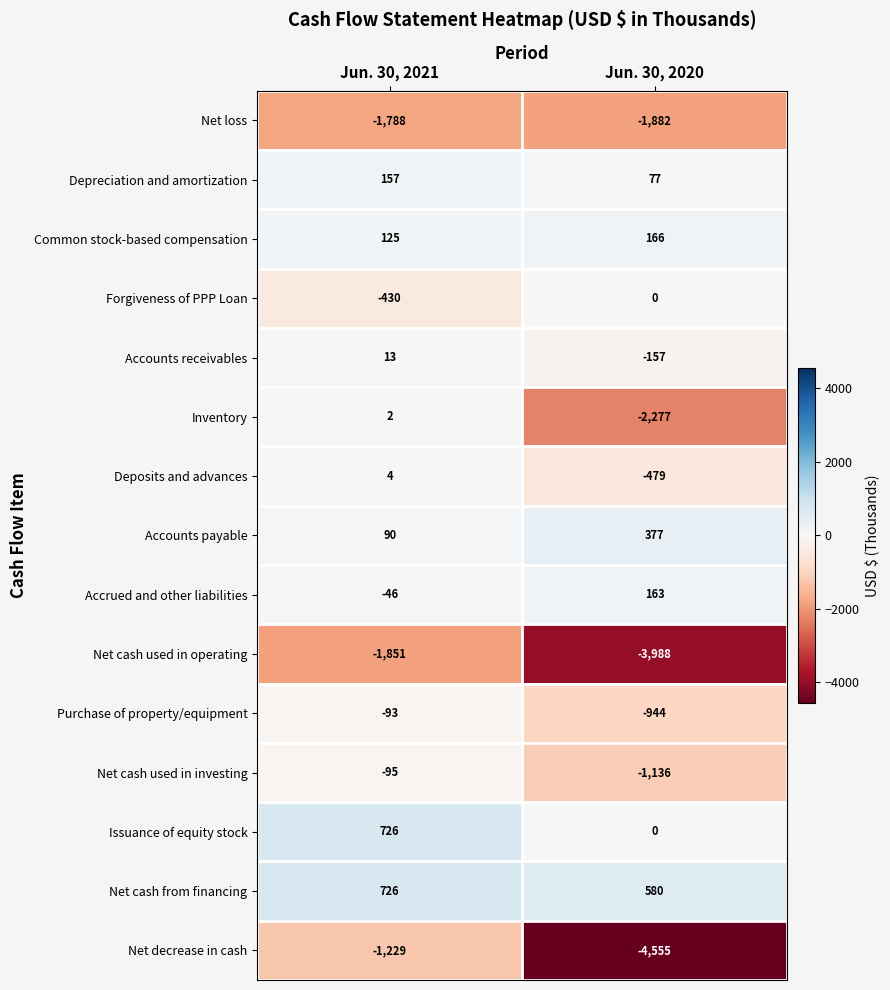

Which category has the highest value across all series?

Jun. 30, 2021